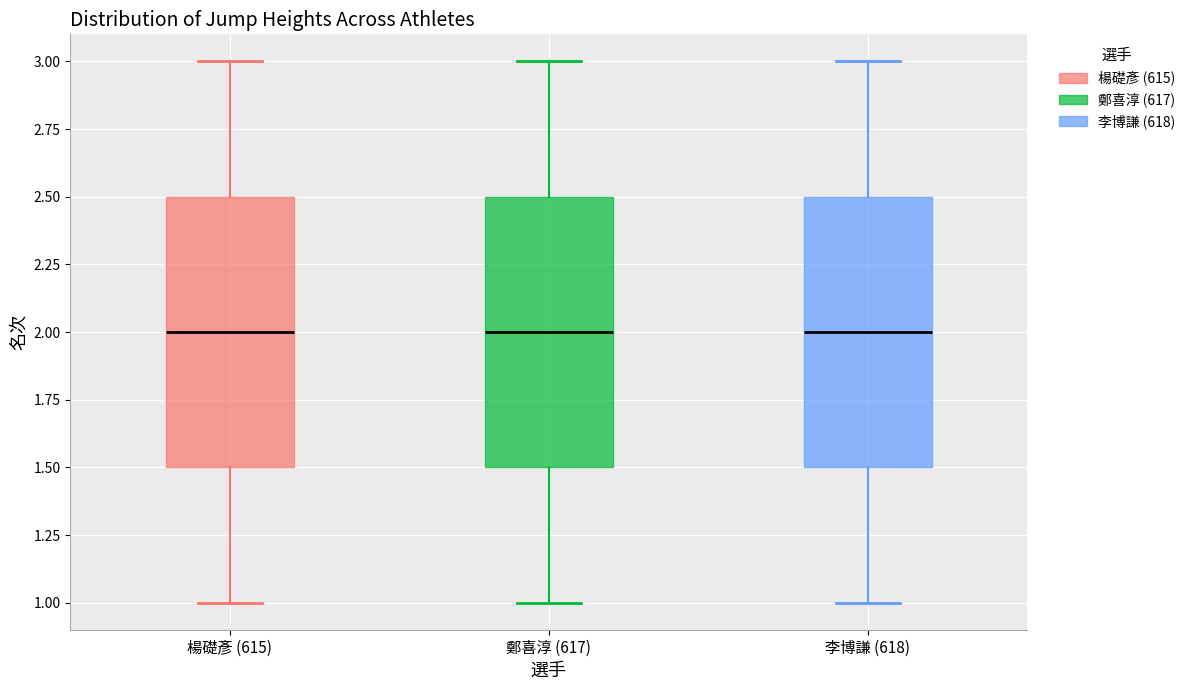

Reading left to right, transcribe this box plot: for each box, give where its median line is, the range the box spans, and where its two whiskers end, as read against the y-axis. The values are not printed on the chart, so give them approximately, as read against the axis.

楊礎彥 (615): median 2.0, box 1.5 to 2.5, whiskers 1.0 to 3.0
鄭喜淳 (617): median 2.0, box 1.5 to 2.5, whiskers 1.0 to 3.0
李博謙 (618): median 2.0, box 1.5 to 2.5, whiskers 1.0 to 3.0